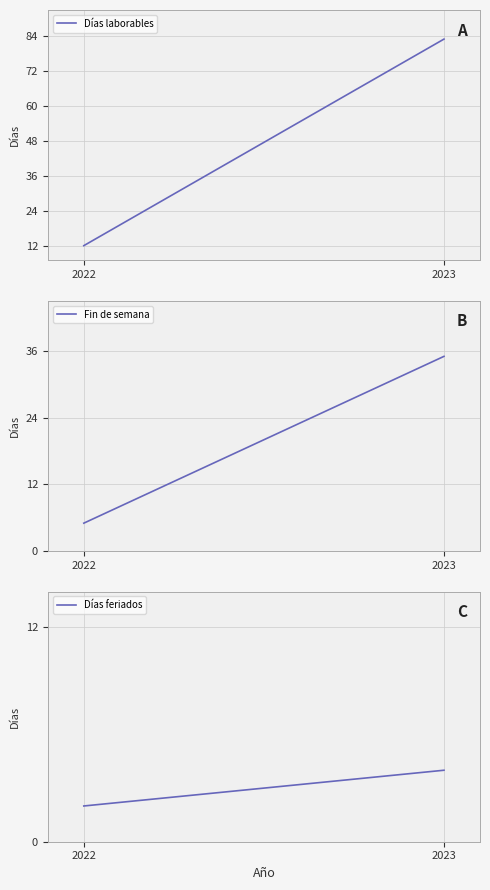

At which label does Fin de semana reach its peak?

2023